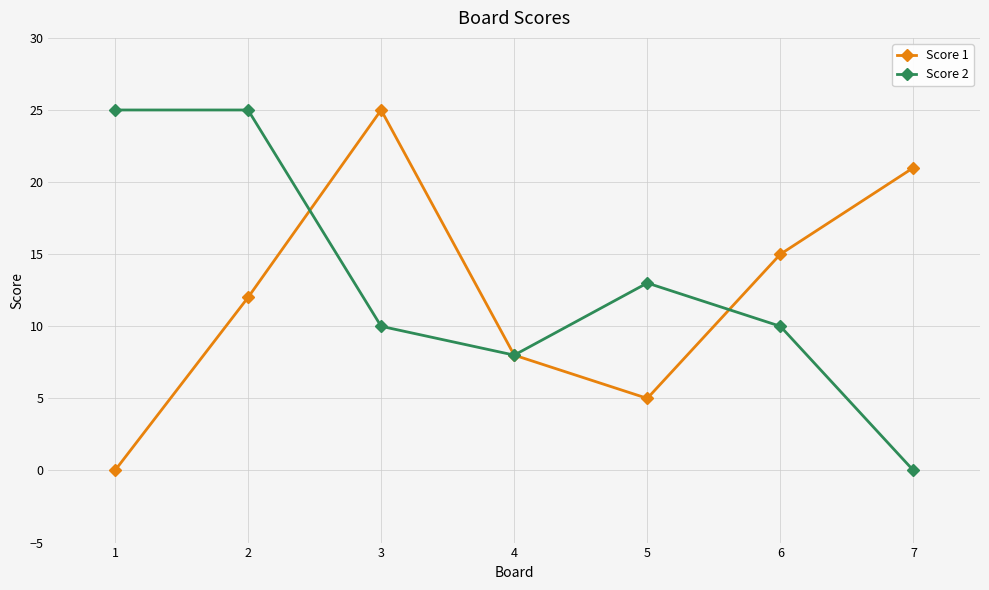

Which series ends up on top after the final intersection of Score 2 and Score 1?

Score 1